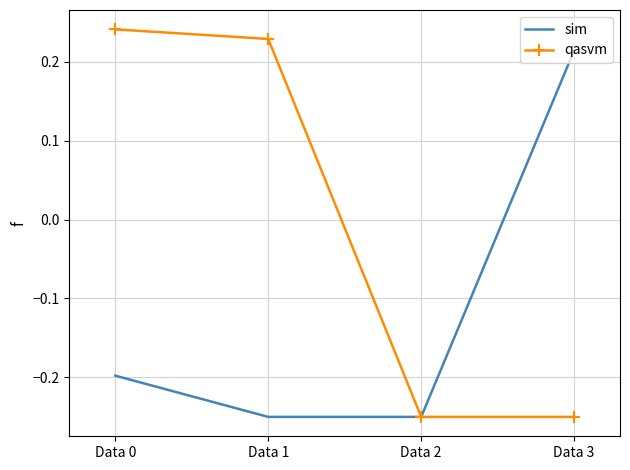

Which series has the widest spread of values?

qasvm